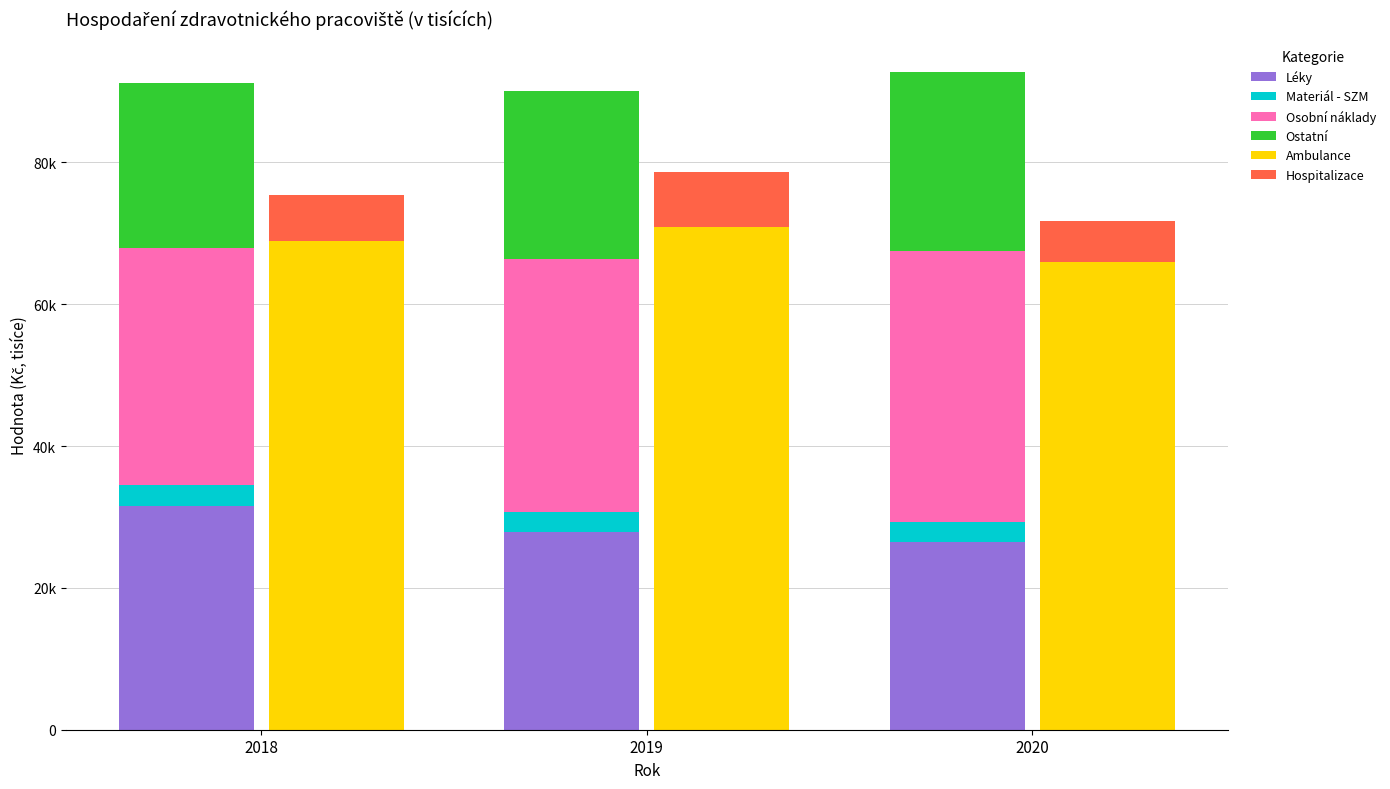

What is the difference between the maximum and minimum values in the Ambulance series?

4923.3